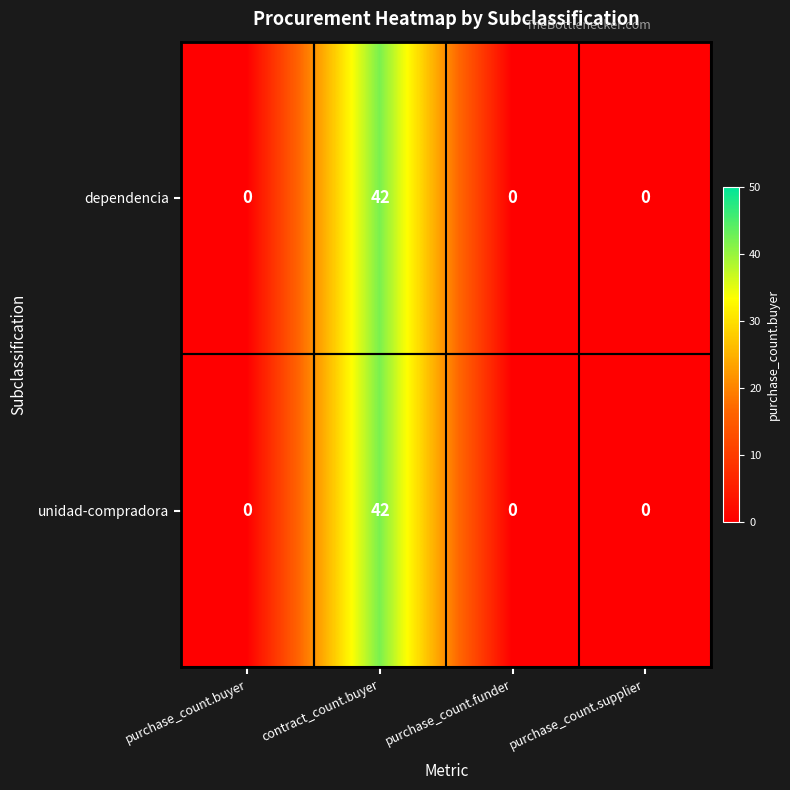

The value of dependencia at purchase_count.funder is 27. True or false?

False